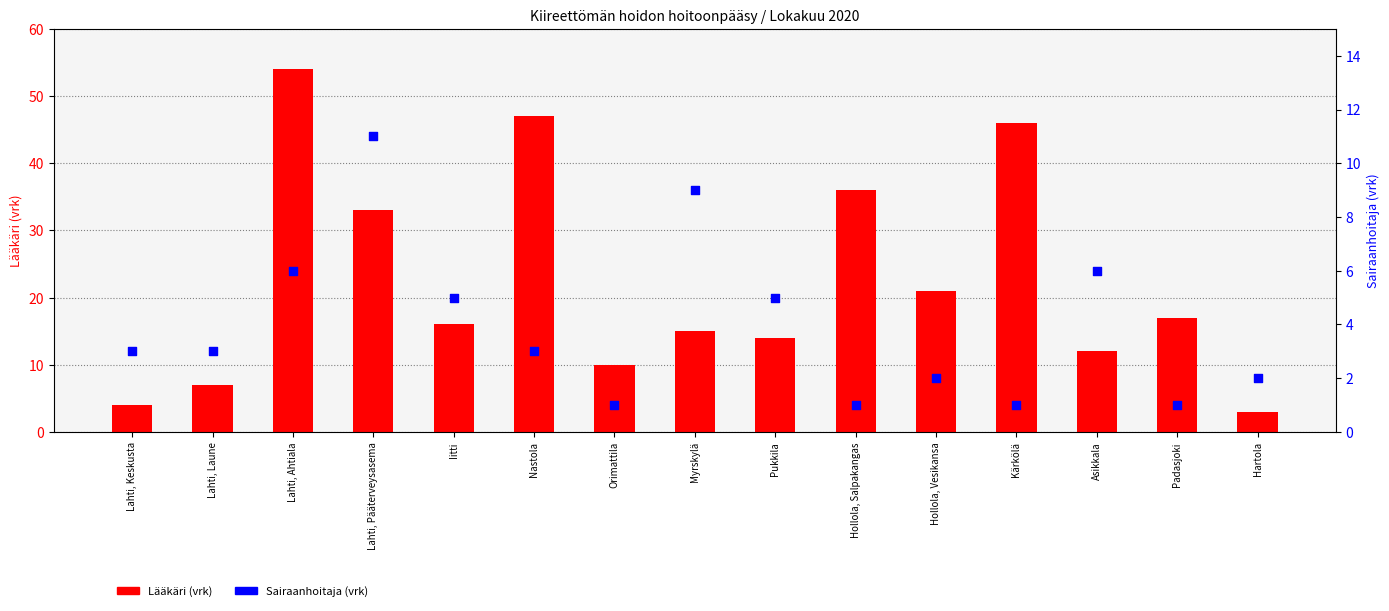

Which series has the widest spread of Y values?

Lääkäri (vrk)